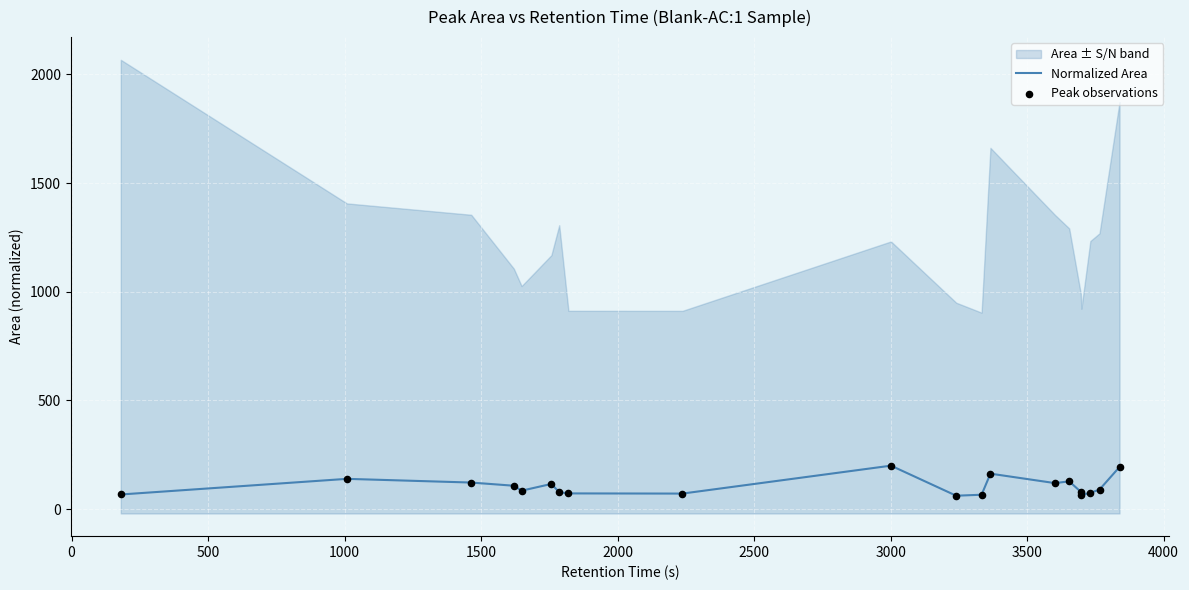

What is the maximum value for Normalized Area?

200.0